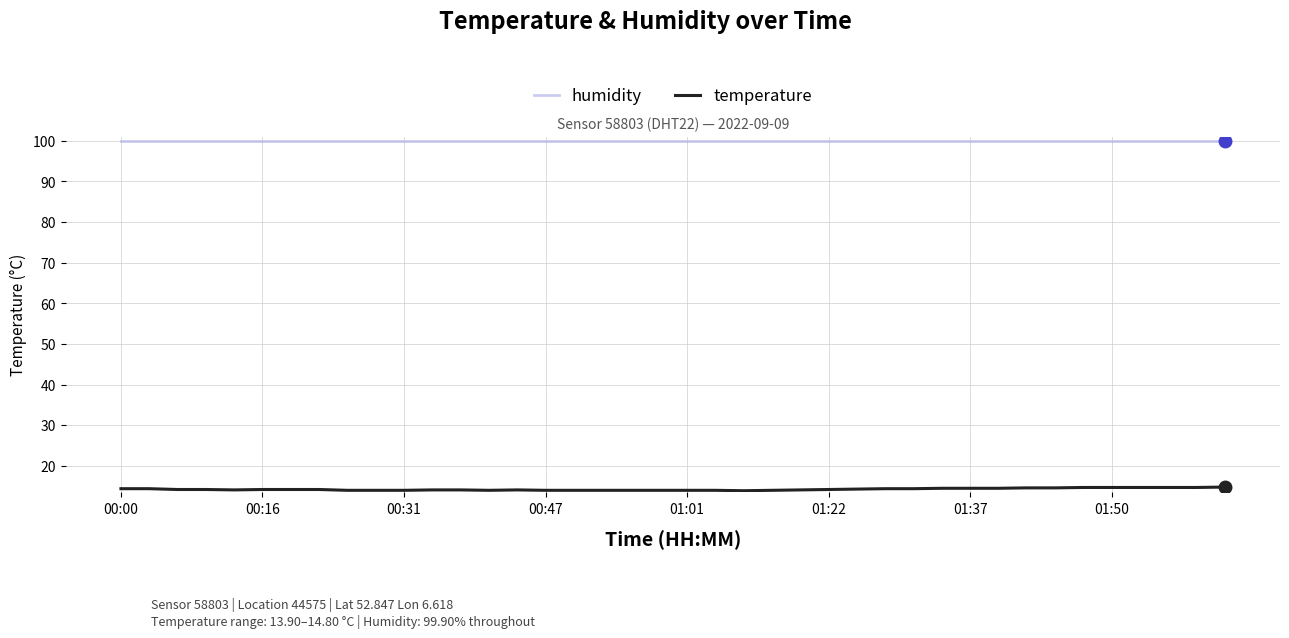

Which series has the largest total across all categories?

humidity